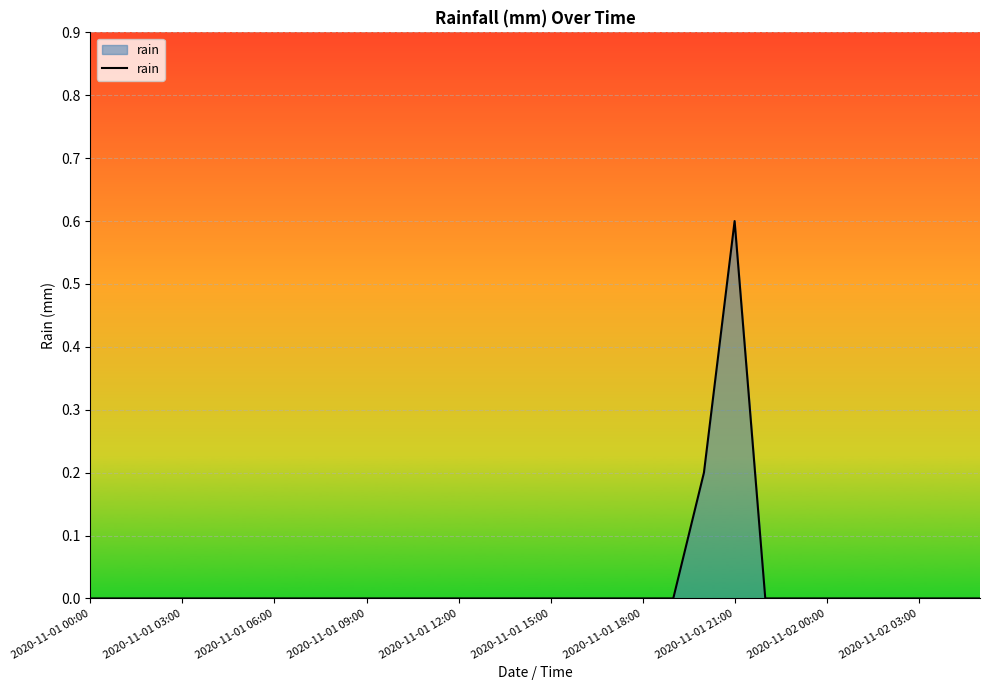

What is the difference between the maximum and minimum values?

0.6